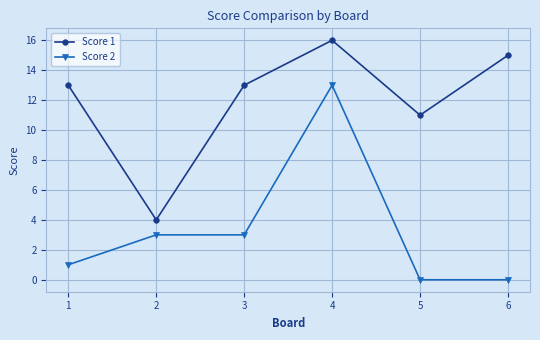

Count the number of data series in this chart.

2